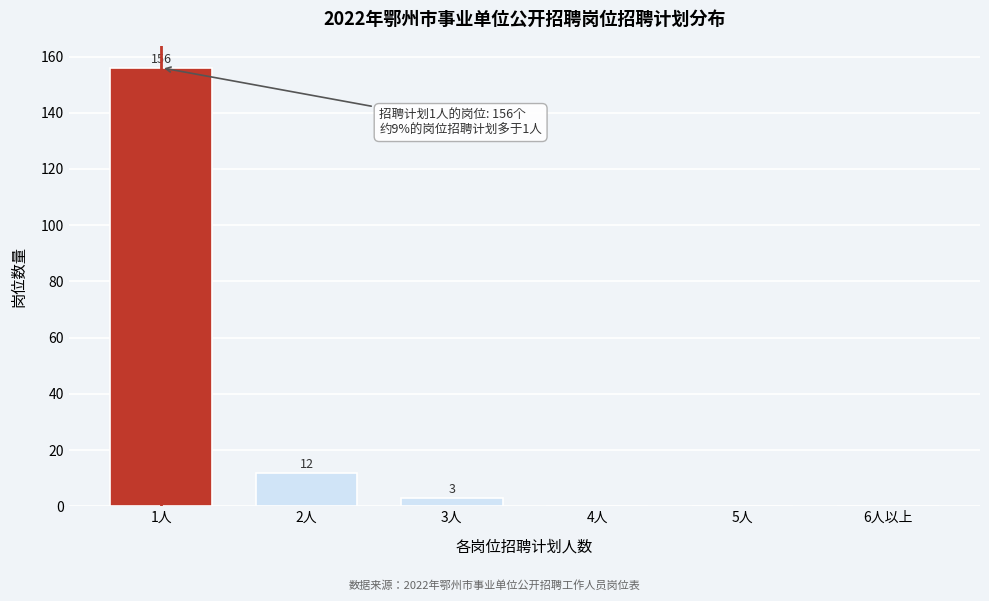

Reading right to left, transcribe all the data shown in this chart.

6人以上=0	5人=0	4人=0	3人=3	2人=12	1人=156